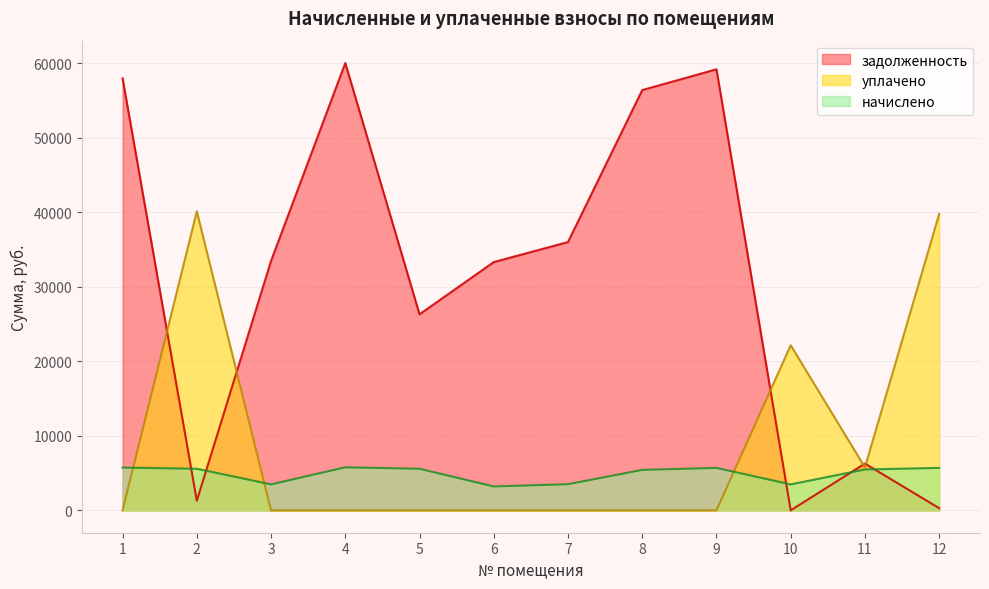

After their last crossing, which series has the higher values: задолженность or уплачено?

уплачено